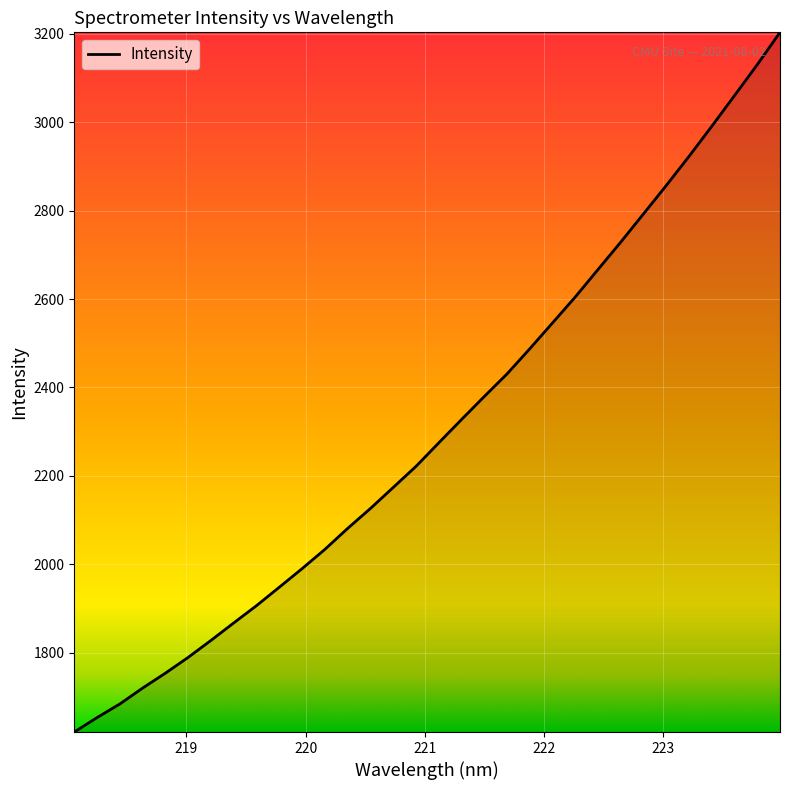

What is the smallest value displayed?

1620.4